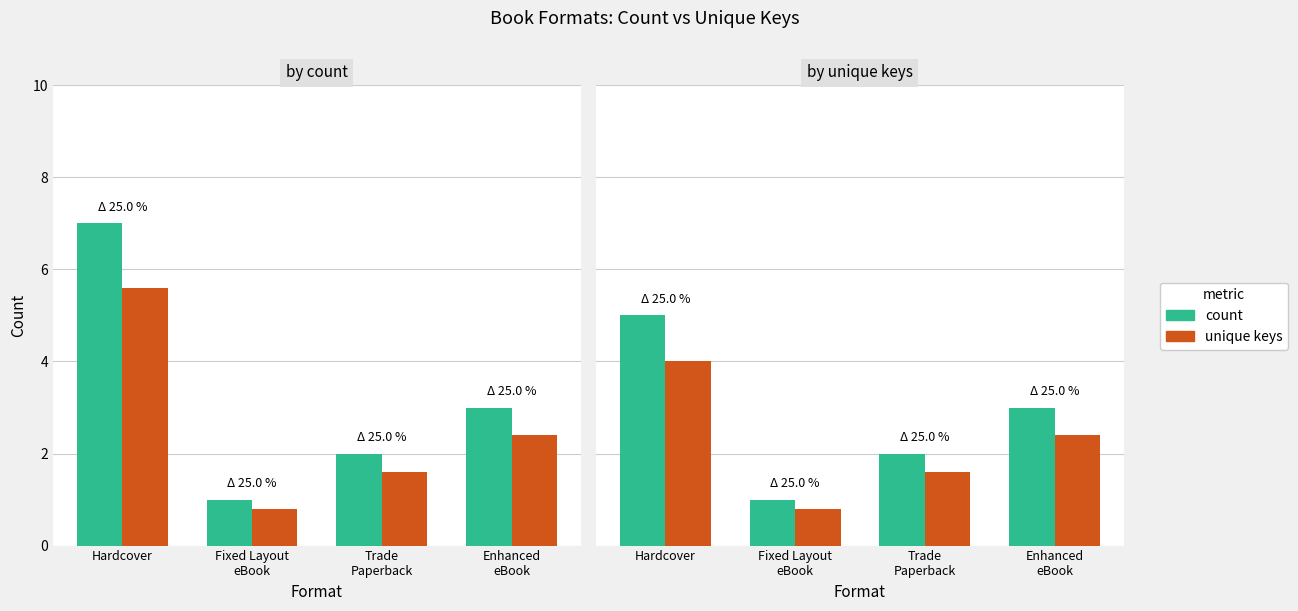

What is the total value across all series at Enhanced
eBook?

5.4